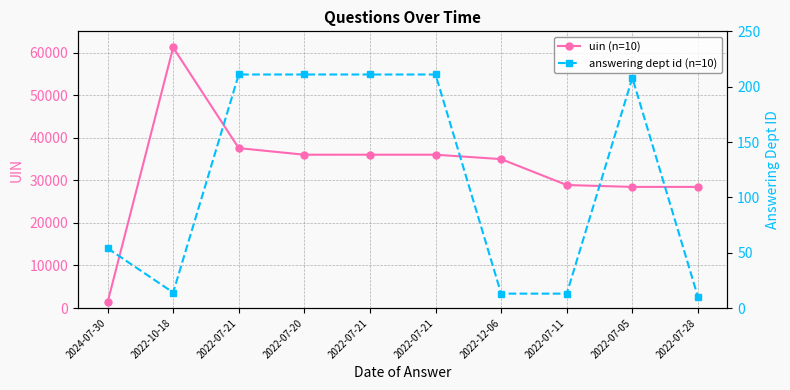

What is the difference between the maximum and minimum values in the uin (n=10) series?

59898